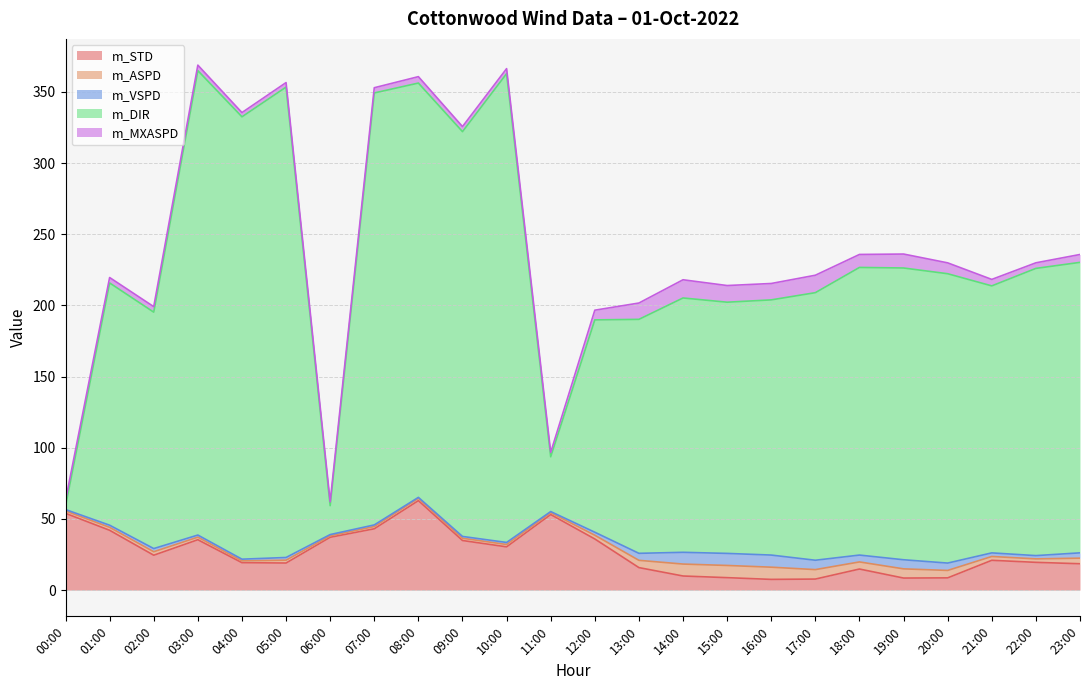

What is the label of the 6th point from the right?

18:00